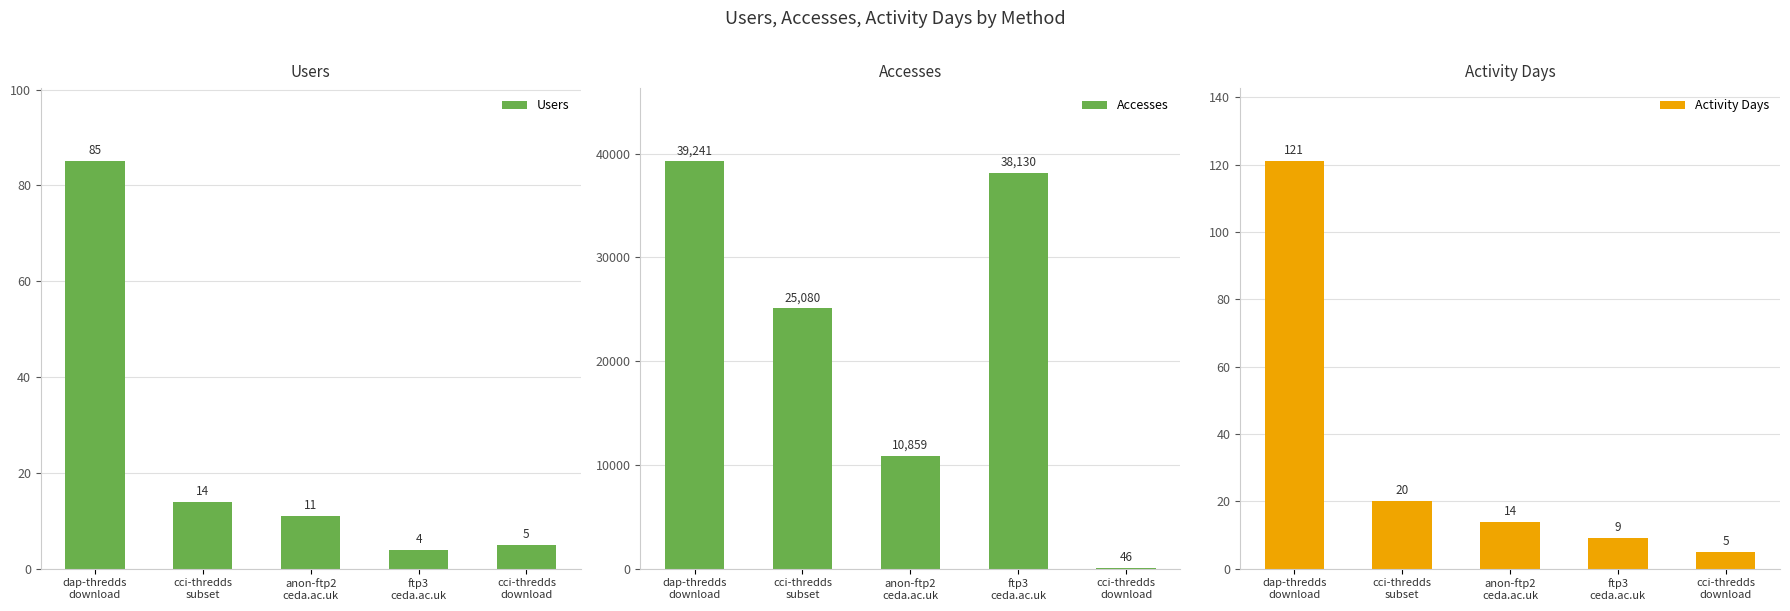

Reading left to right, transcribe all the data shown in this chart.

Users: 85	14	11	4	5
Accesses: 39241	25080	10859	38130	46
Activity Days: 121	20	14	9	5